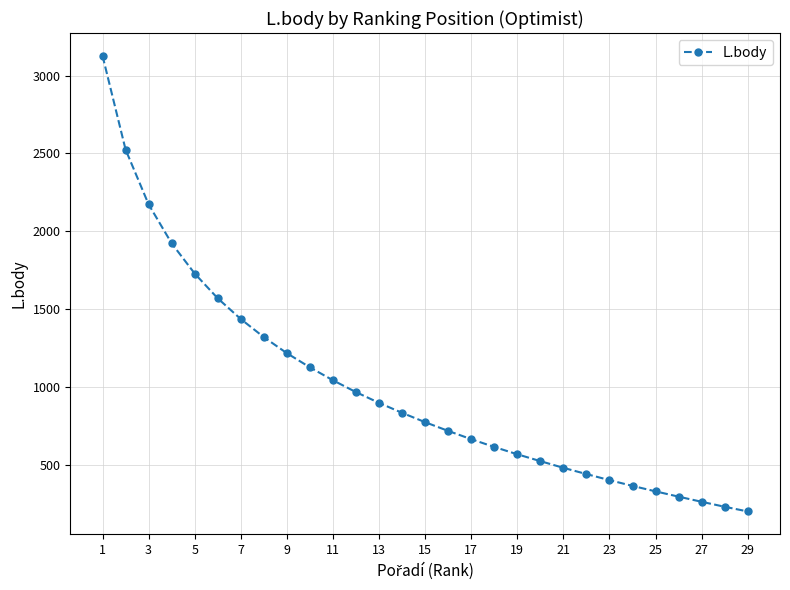

What is the smallest value displayed?

202